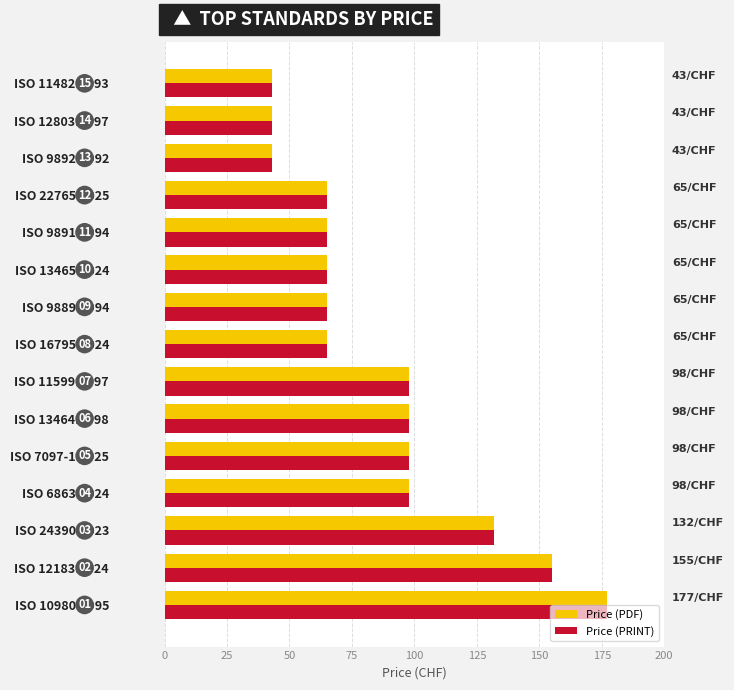

What is the minimum value shown in the chart?

43